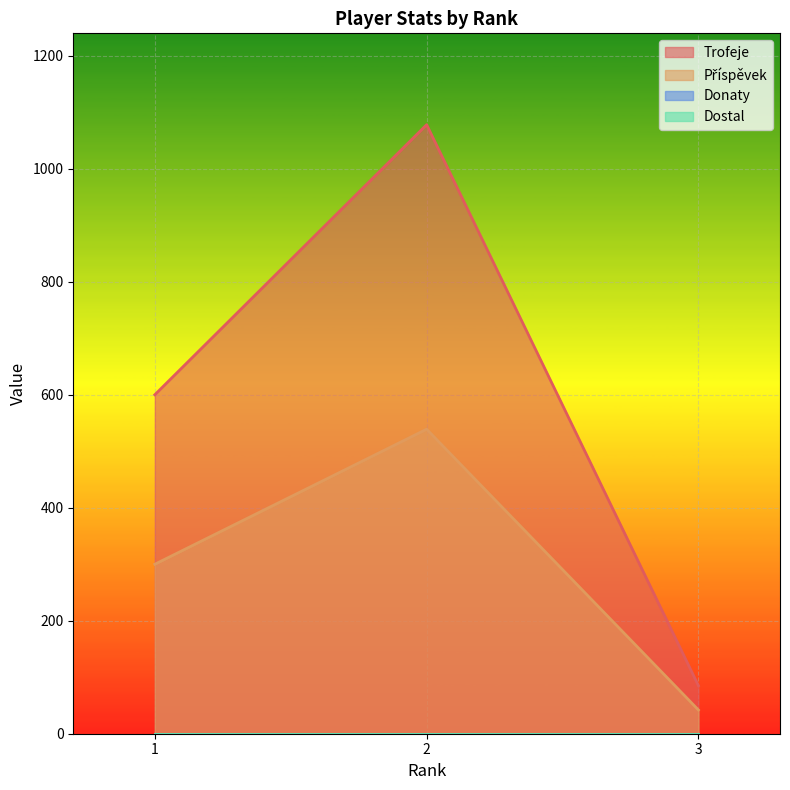

What is the sum of the Příspěvek values at 3 and 2?

581